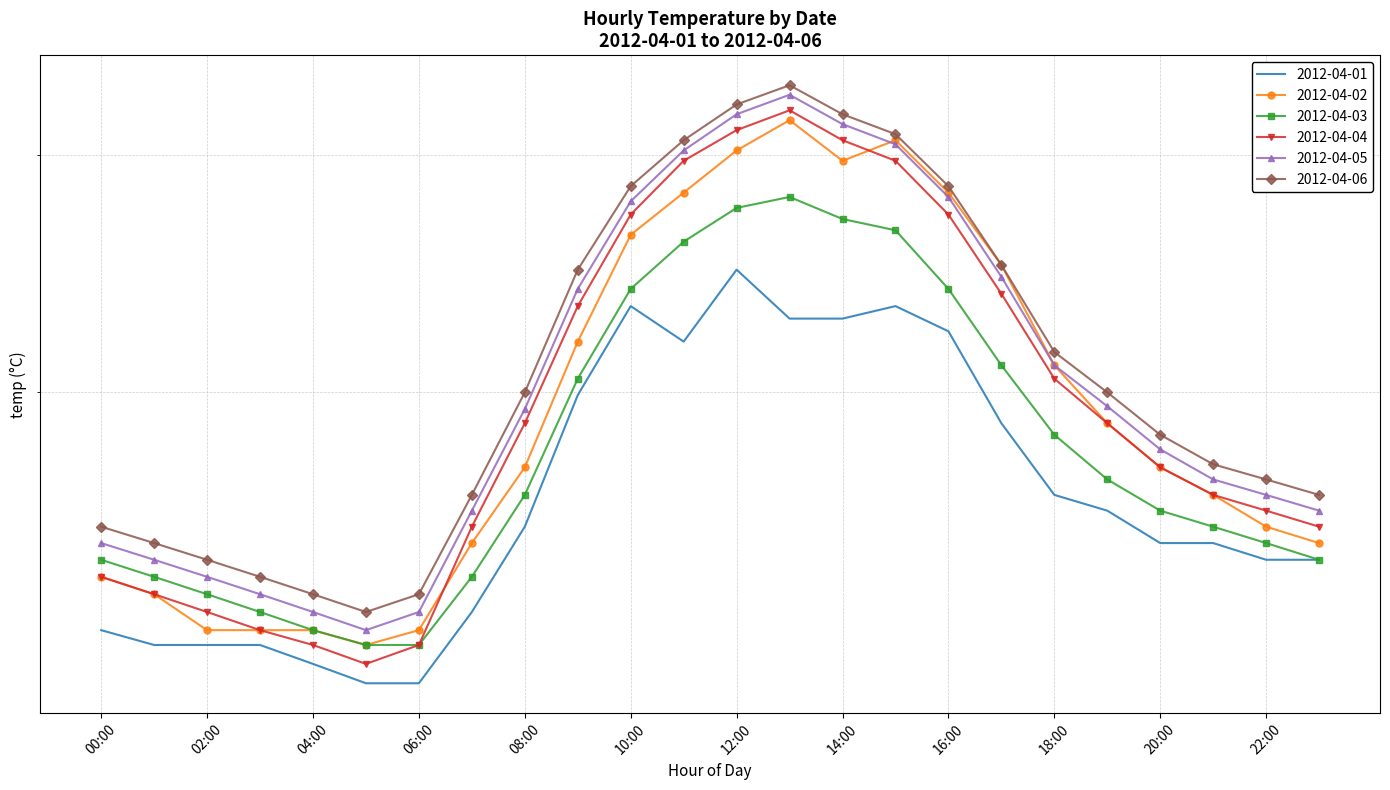

Reading right to left, list all the values displayed in this chart.

2012-04-01: 23:00=24.5	22:00=24.5	21:00=25.0	20:00=25.0	19:00=26.0	18:00=26.5	17:00=28.9	16:00=32.3	15:00=33.3	14:00=32.8	13:00=32.8	12:00=34.8	11:00=31.9	10:00=33.3	09:00=29.9	08:00=25.5	07:00=23.0	06:00=21.1	05:00=21.1	04:00=21.6	03:00=22.1	02:00=22.1	01:00=22.1	00:00=22.5
2012-04-02: 23:00=25.0	22:00=25.5	21:00=26.5	20:00=27.4	19:00=28.9	18:00=31.0	17:00=35.0	16:00=38.2	15:00=40.7	14:00=39.7	13:00=41.7	12:00=40.2	11:00=38.2	10:00=36.3	09:00=31.9	08:00=27.4	07:00=25.0	06:00=22.5	05:00=22.1	04:00=22.5	03:00=22.5	02:00=22.5	01:00=23.5	00:00=24.0
2012-04-03: 23:00=24.5	22:00=25.0	21:00=25.5	20:00=26.0	19:00=27.0	18:00=28.5	17:00=31.0	16:00=34.0	15:00=36.5	14:00=37.0	13:00=38.0	12:00=37.5	11:00=36.0	10:00=34.0	09:00=30.5	08:00=26.5	07:00=24.0	06:00=22.1	05:00=22.1	04:00=22.5	03:00=23.0	02:00=23.5	01:00=24.0	00:00=24.5
2012-04-04: 23:00=25.5	22:00=26.0	21:00=26.5	20:00=27.4	19:00=28.9	18:00=30.5	17:00=33.8	16:00=37.2	15:00=39.7	14:00=40.7	13:00=42.2	12:00=41.2	11:00=39.7	10:00=37.2	09:00=33.3	08:00=28.9	07:00=25.5	06:00=22.1	05:00=21.6	04:00=22.1	03:00=22.5	02:00=23.0	01:00=23.5	00:00=24.0
2012-04-05: 23:00=26.0	22:00=26.5	21:00=27.0	20:00=28.0	19:00=29.5	18:00=31.0	17:00=34.5	16:00=38.0	15:00=40.5	14:00=41.5	13:00=43.0	12:00=42.0	11:00=40.2	10:00=37.8	09:00=34.0	08:00=29.4	07:00=26.0	06:00=23.0	05:00=22.5	04:00=23.0	03:00=23.5	02:00=24.0	01:00=24.5	00:00=25.0
2012-04-06: 23:00=26.5	22:00=27.0	21:00=27.5	20:00=28.5	19:00=30.0	18:00=31.5	17:00=35.0	16:00=38.5	15:00=41.0	14:00=42.0	13:00=43.5	12:00=42.5	11:00=40.7	10:00=38.5	09:00=34.8	08:00=30.0	07:00=26.5	06:00=23.5	05:00=23.0	04:00=23.5	03:00=24.0	02:00=24.5	01:00=25.0	00:00=25.5